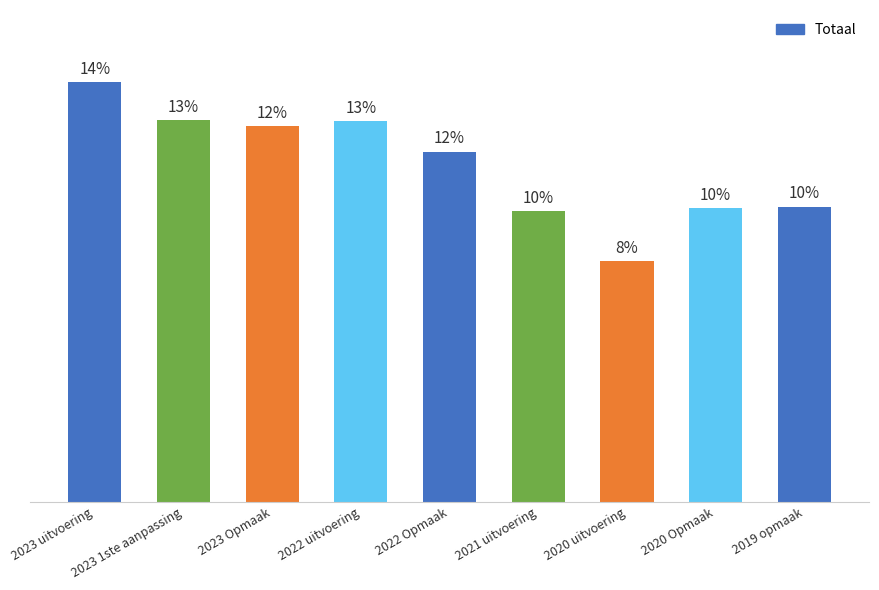

List the labels in order of value, largest first.

2023 uitvoering, 2023 1ste aanpassing, 2022 uitvoering, 2023 Opmaak, 2022 Opmaak, 2019 opmaak, 2020 Opmaak, 2021 uitvoering, 2020 uitvoering